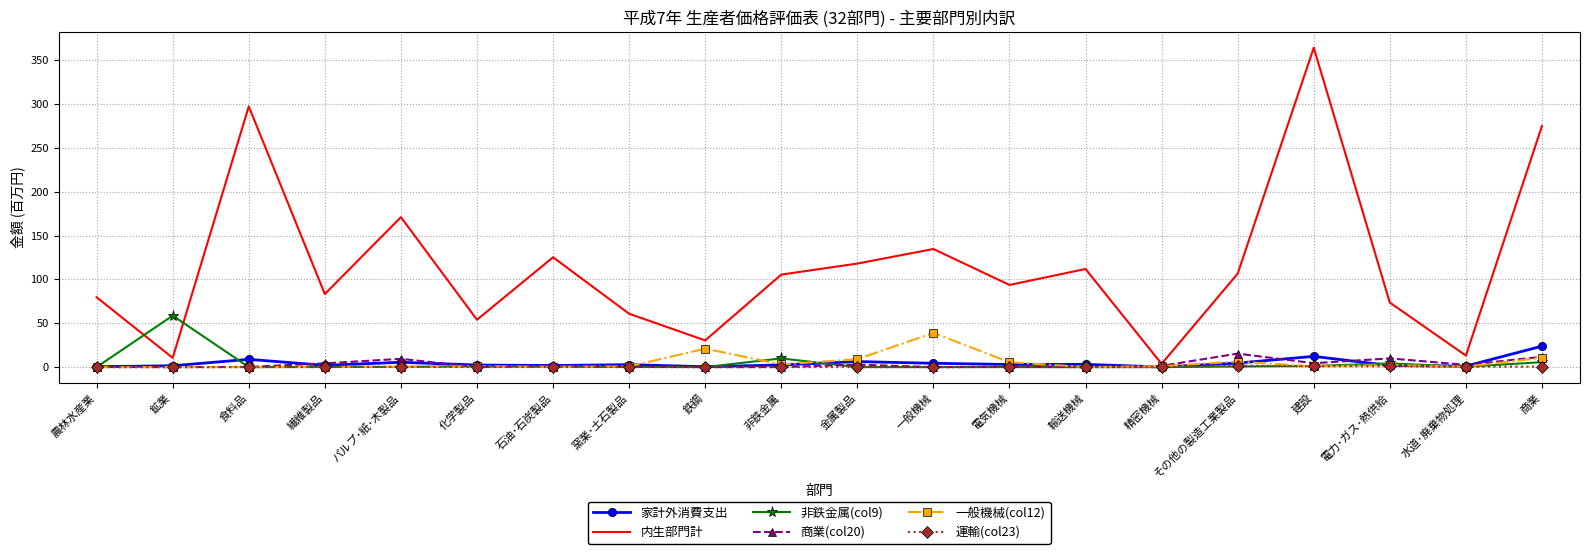

Is it true that 一般機械(col12) equals 9.1 at 金属製品?

True